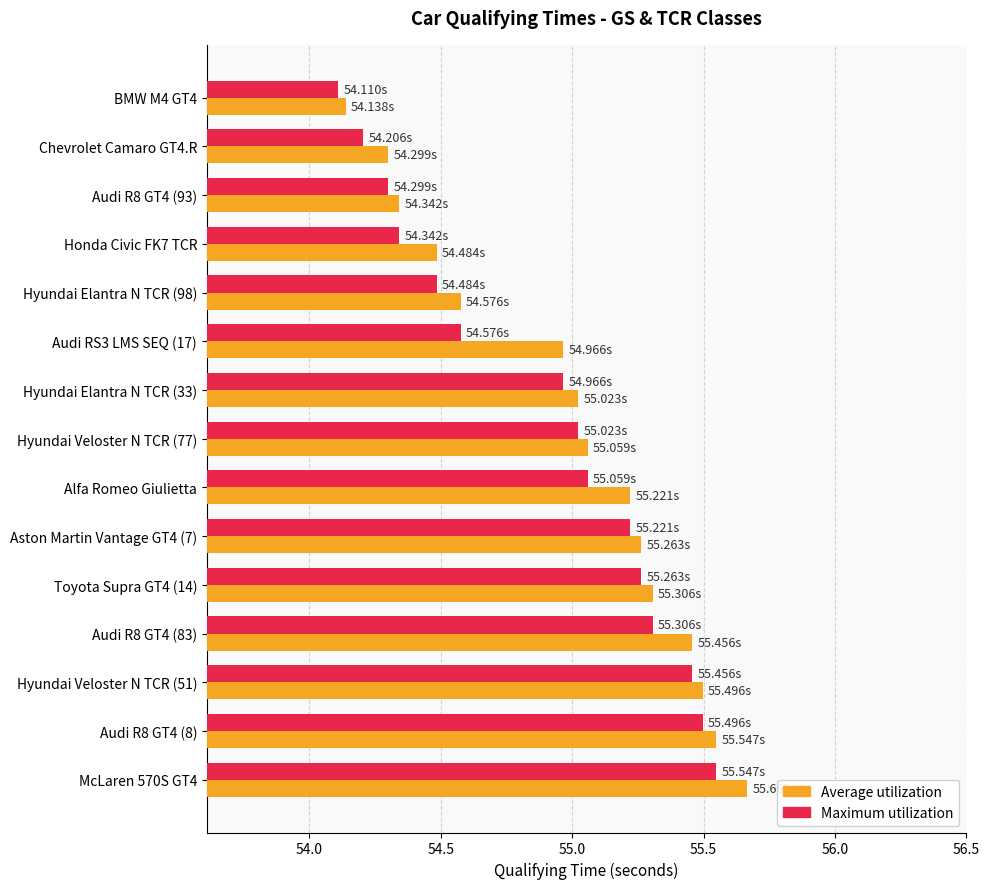

Where is Maximum utilization nearest to the value 54?

BMW M4 GT4